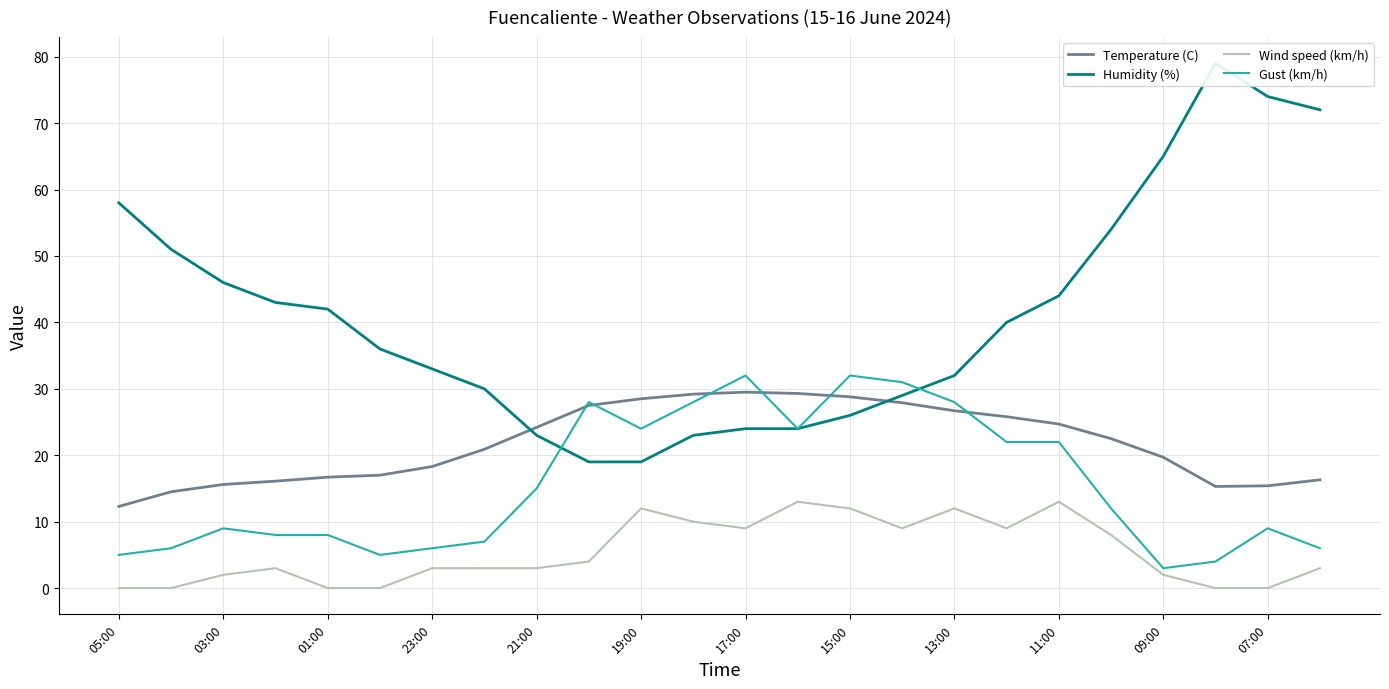

True or false: Wind speed (km/h) and Temperature (C) intersect in this chart.

False